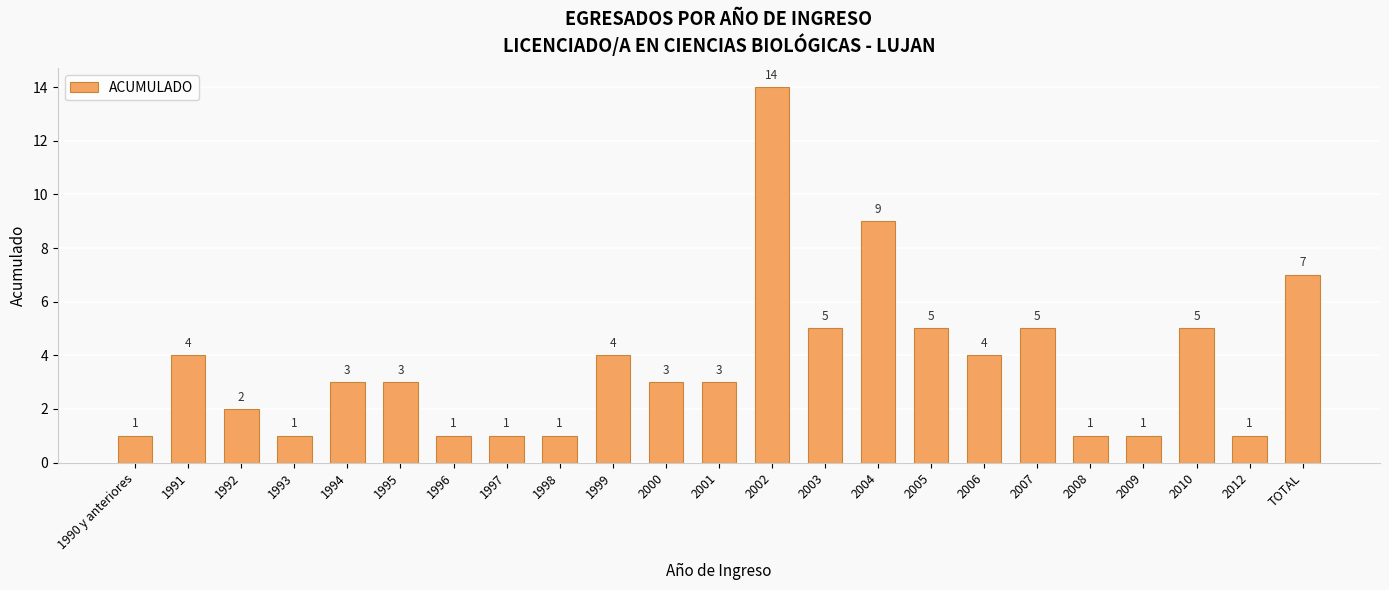

What is the sum of the values at 1990 y anteriores and 1998?

2